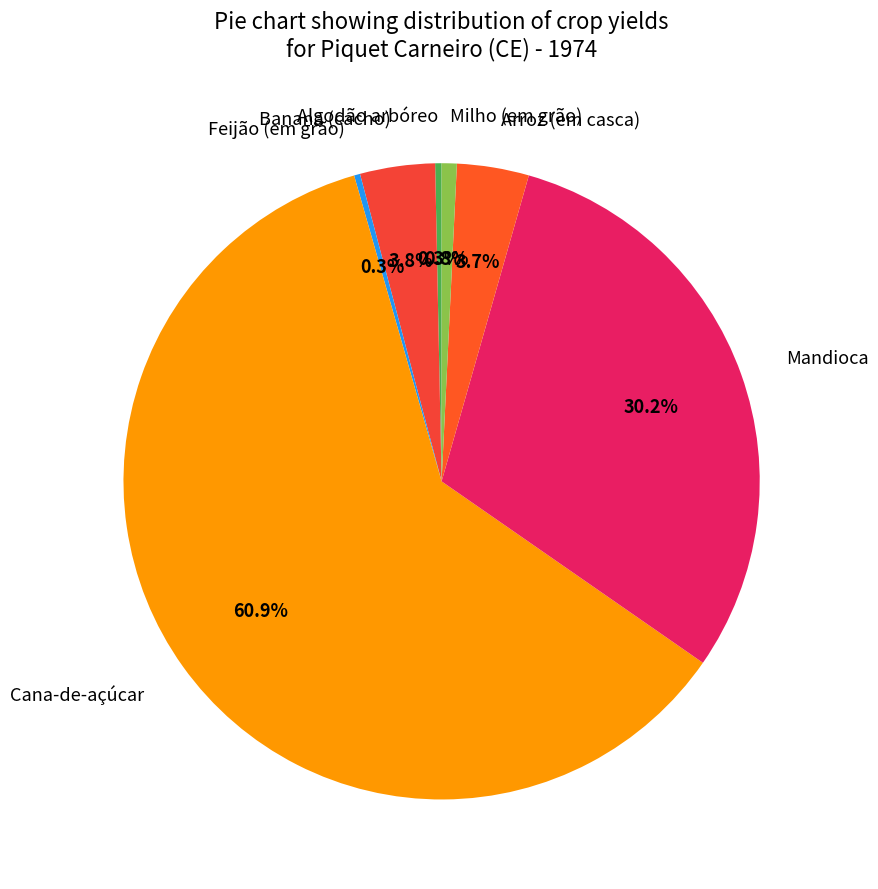

To the nearest percent, what portion does Cana-de-açúcar represent?

61%